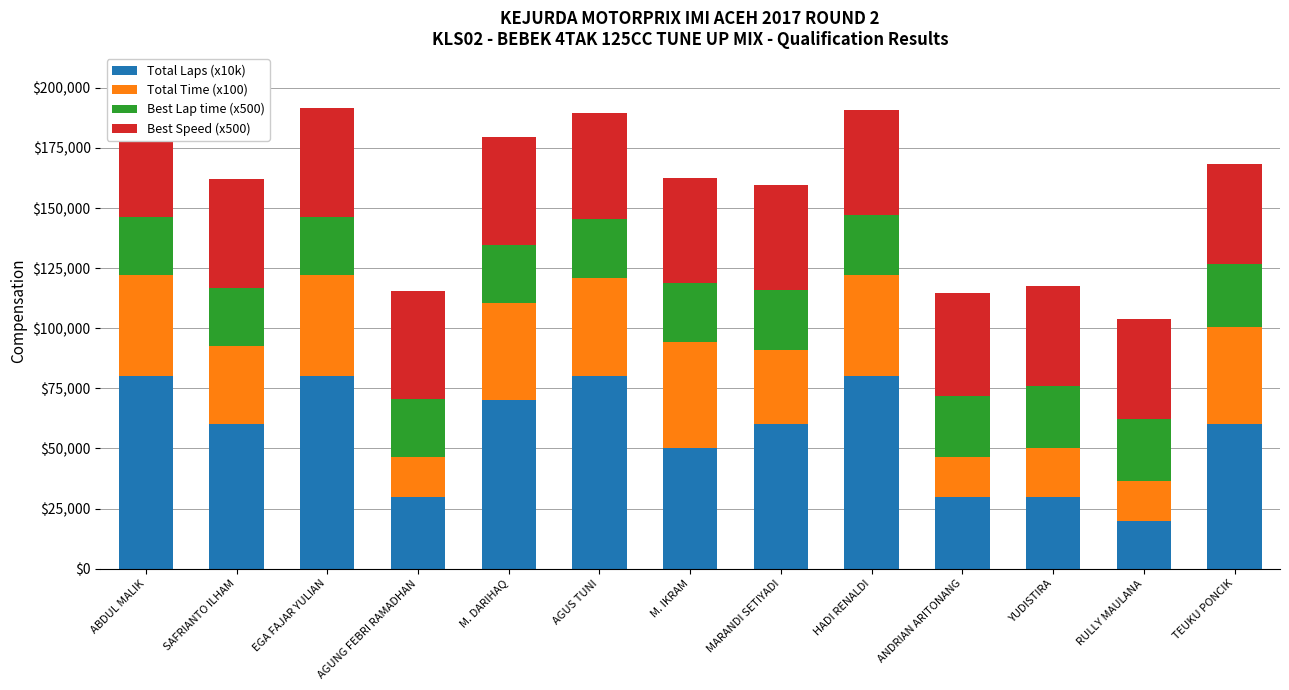

Between YUDISTIRA and RULLY MAULANA, which is larger?

YUDISTIRA